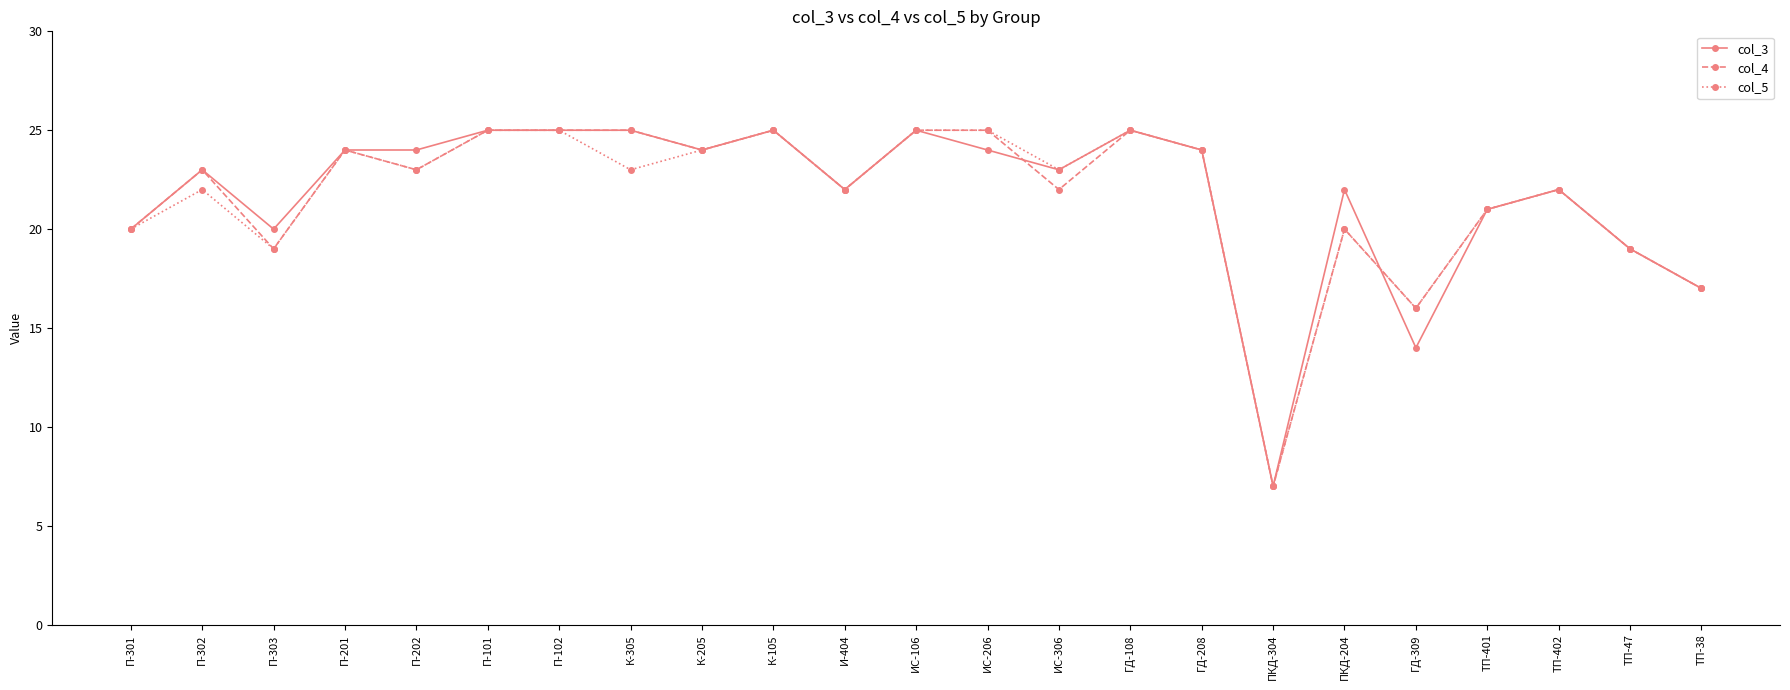

What value does the col_4 series have at К-305?

25